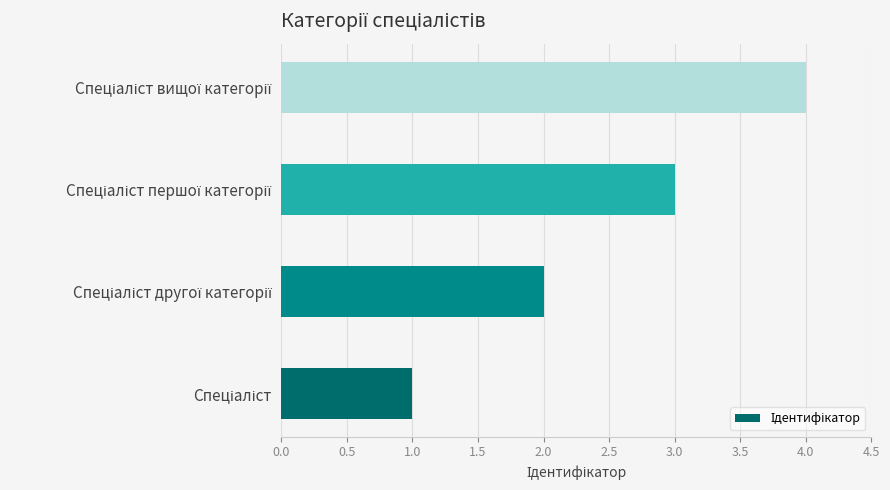

How many bars are there in total?

4